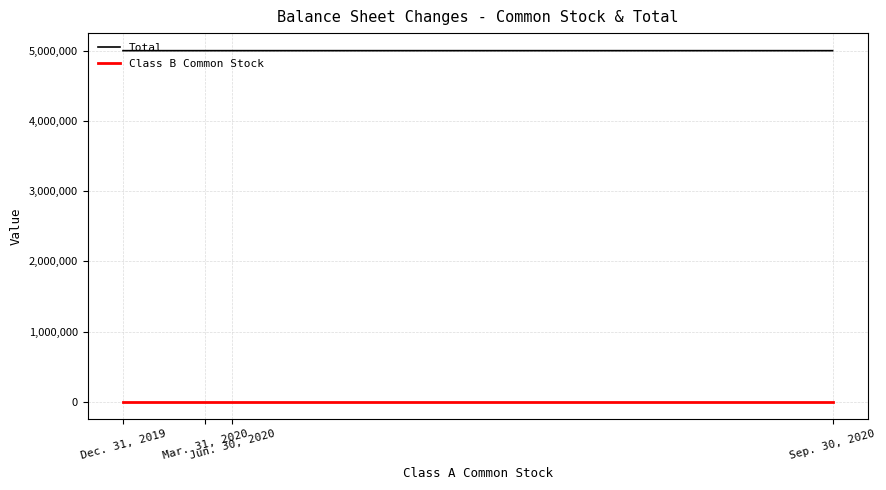

Which series has the largest total across all categories?

Total